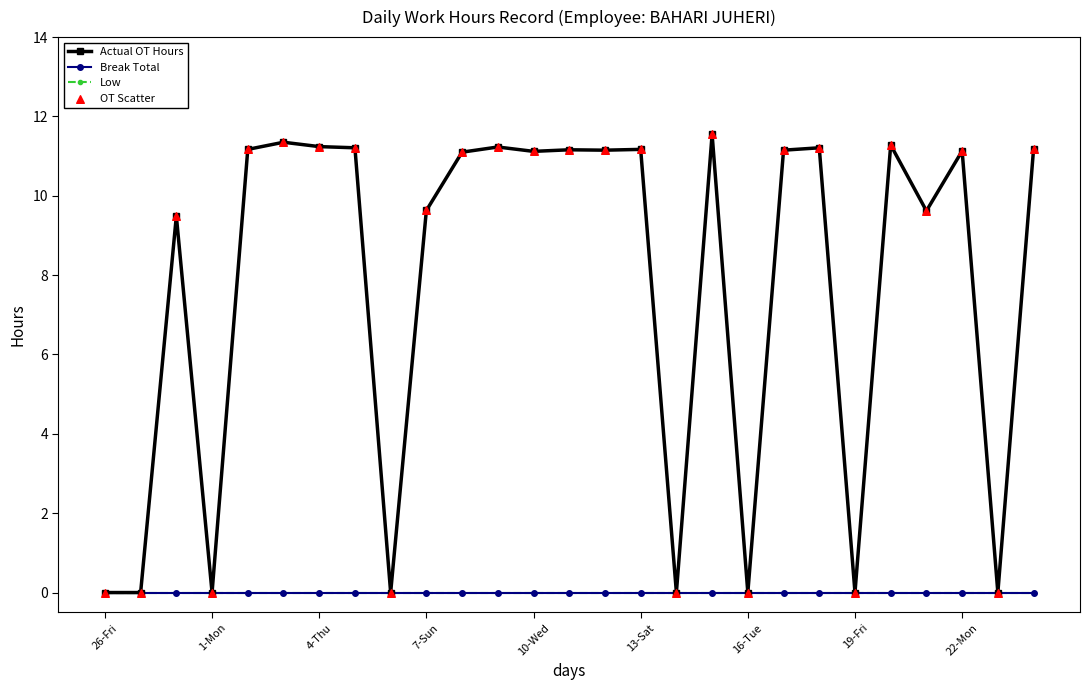

Is this an area chart (filled region under the line)?

No